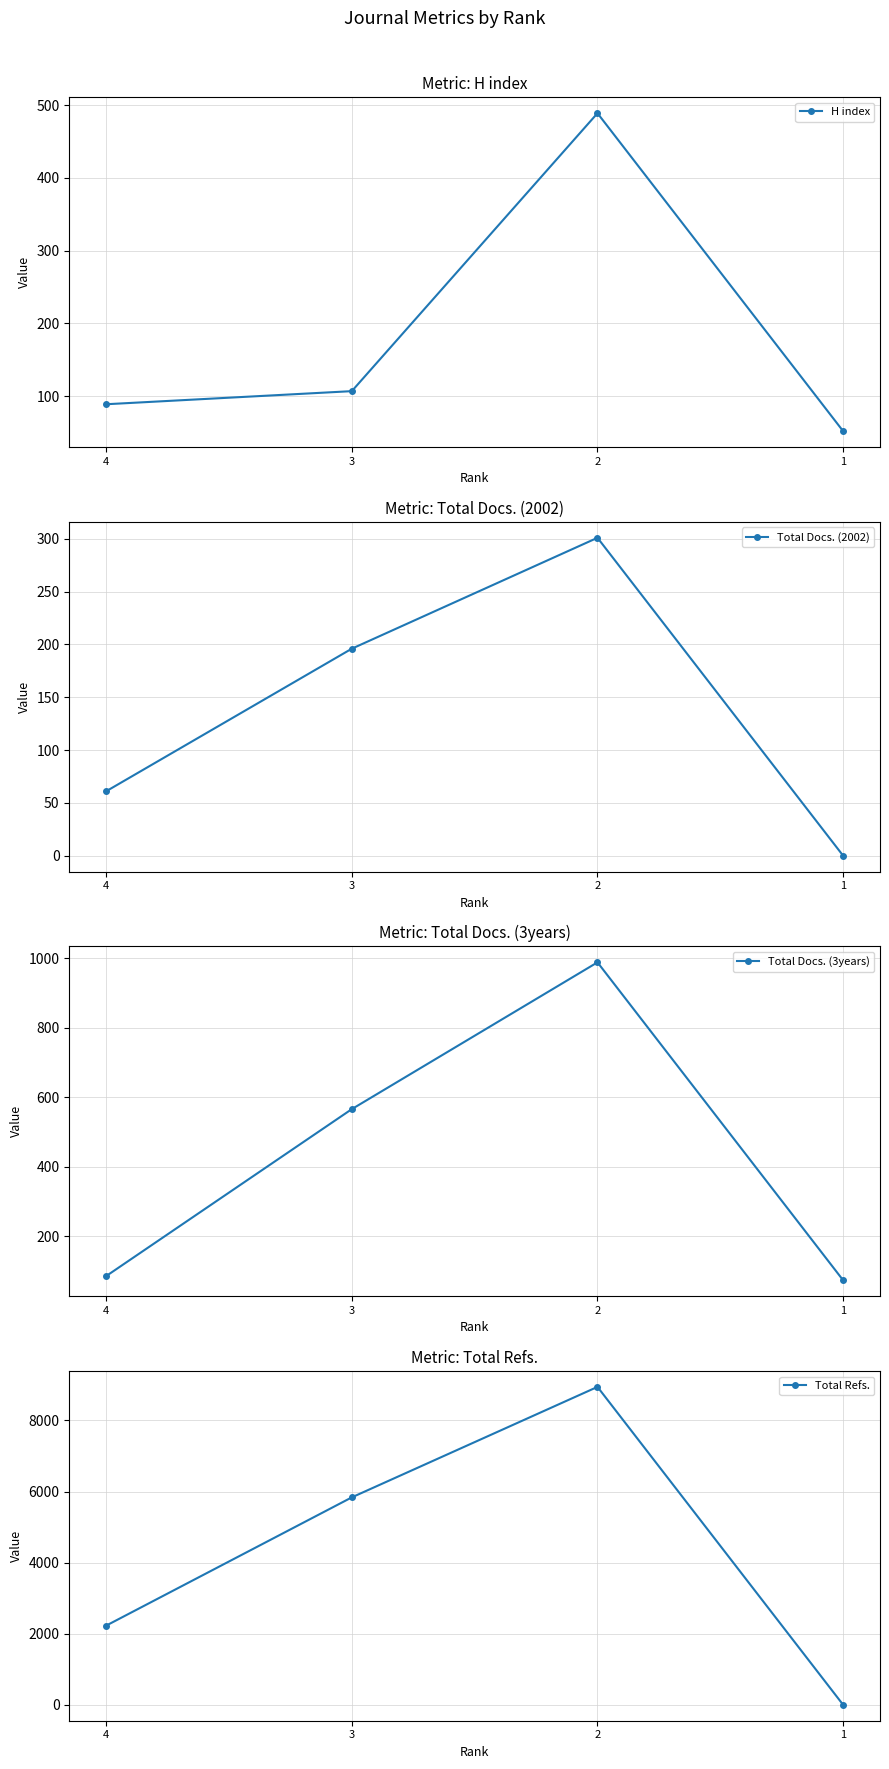

Reading left to right, transcribe all the data shown in this chart.

H index: 4=89	3=107	2=489	1=52
Total Docs. (2002): 4=61	3=196	2=301	1=0
Total Docs. (3years): 4=86	3=566	2=988	1=74
Total Refs.: 4=2228	3=5837	2=8945	1=0